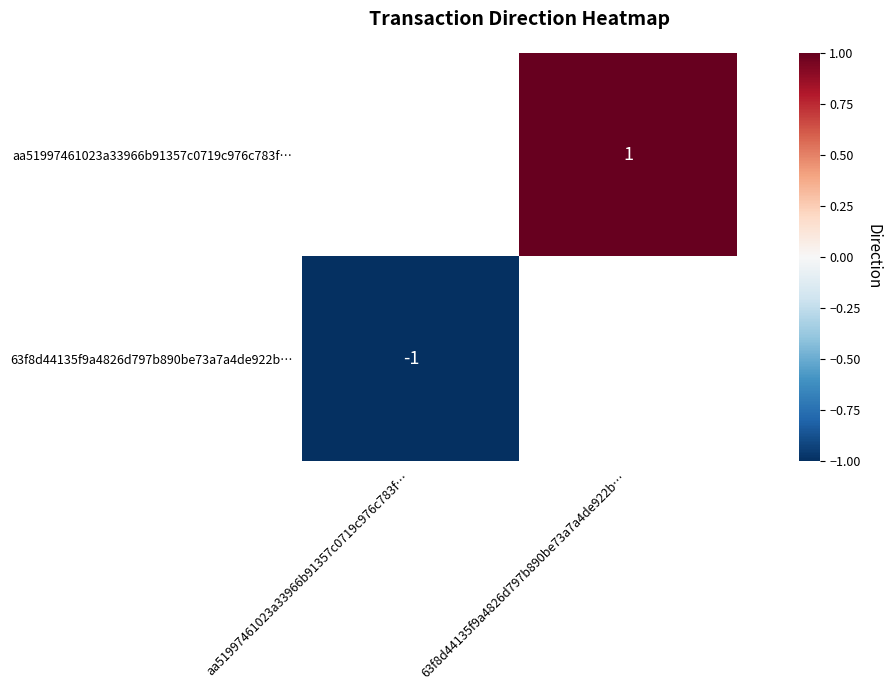

What is the greatest value displayed?

1.0